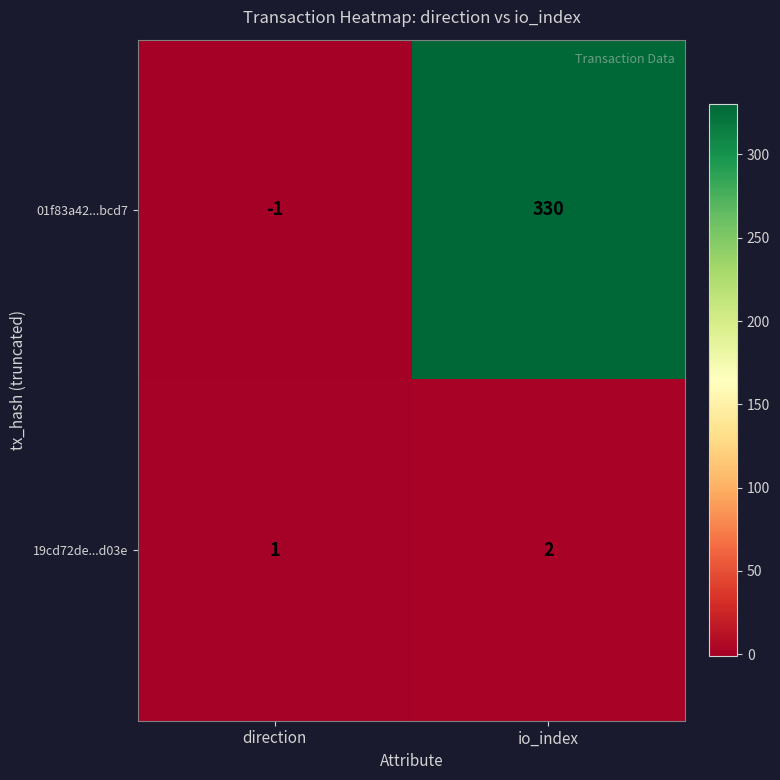

How many values in 01f83a42...bcd7 are above zero?

1